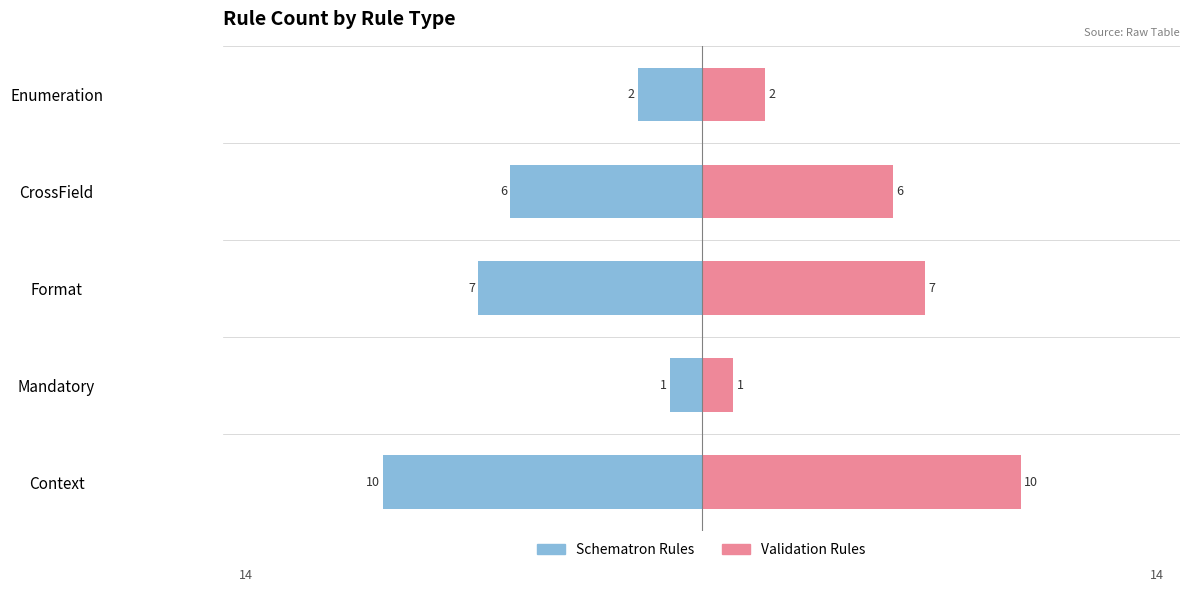

List the series in order of their peak value, lowest first.

Schematron Rules, Validation Rules